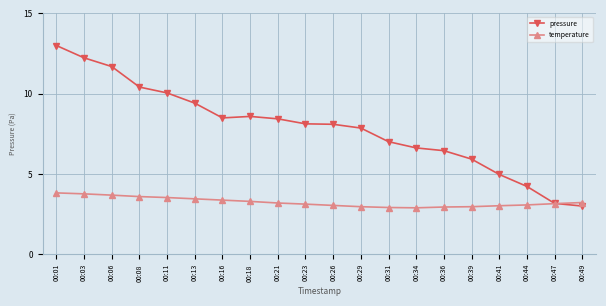

Is it true that temperature equals 3.4 at 00:16?

True